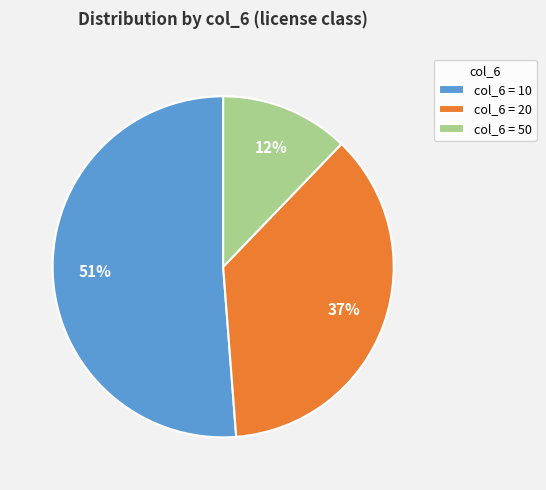

To the nearest percent, what portion does col_6 = 50 represent?

12%